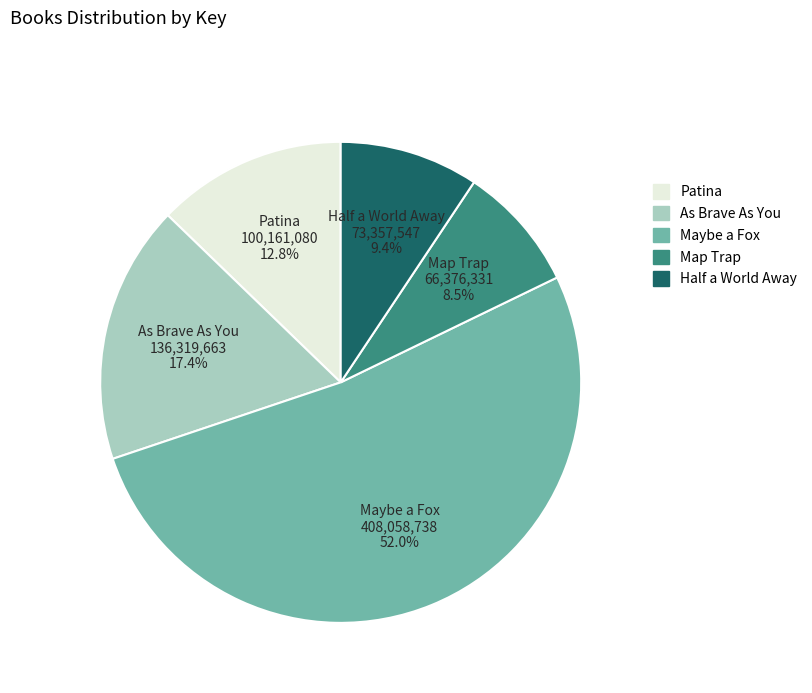

Does Maybe a Fox represent more than half of the total?

Yes